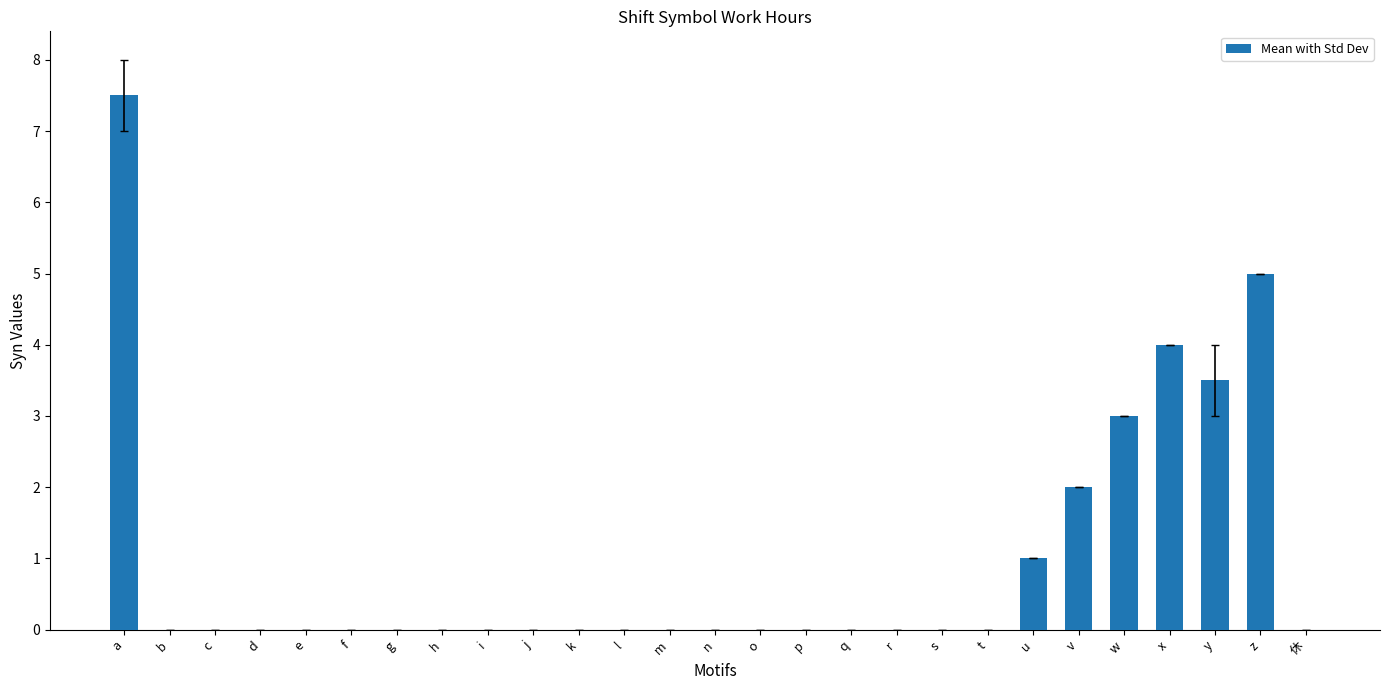

What is the sum of all values?

26.0